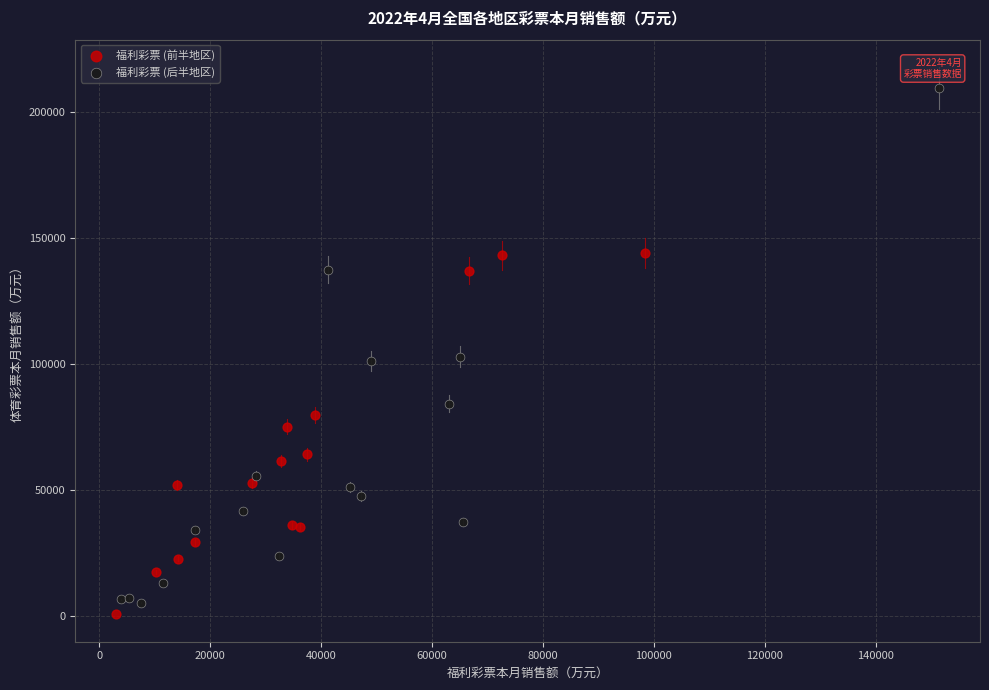

Which series has the largest Y range (max minus min)?

福利彩票 (后半地区)